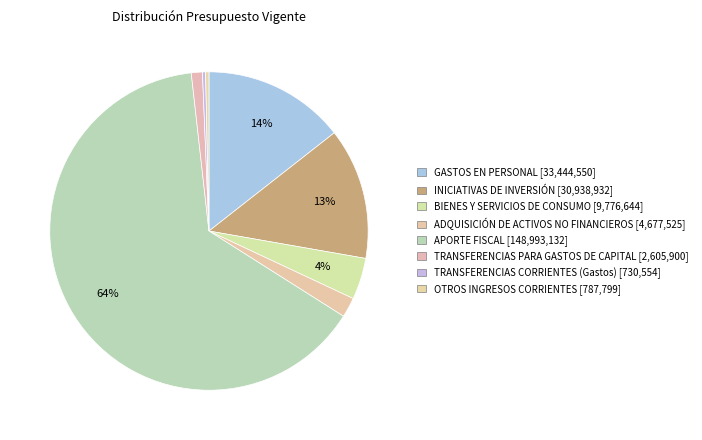

How many slices are in this pie chart?

8